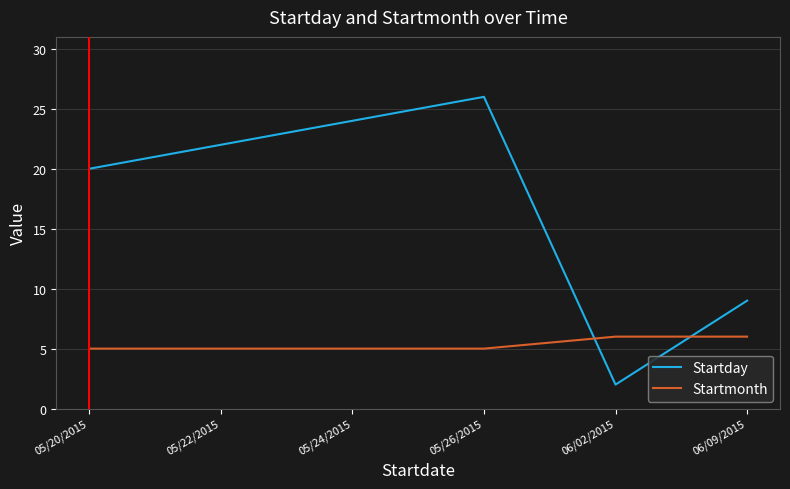

What is the spread (max minus min) of values at 06/09/2015?

3